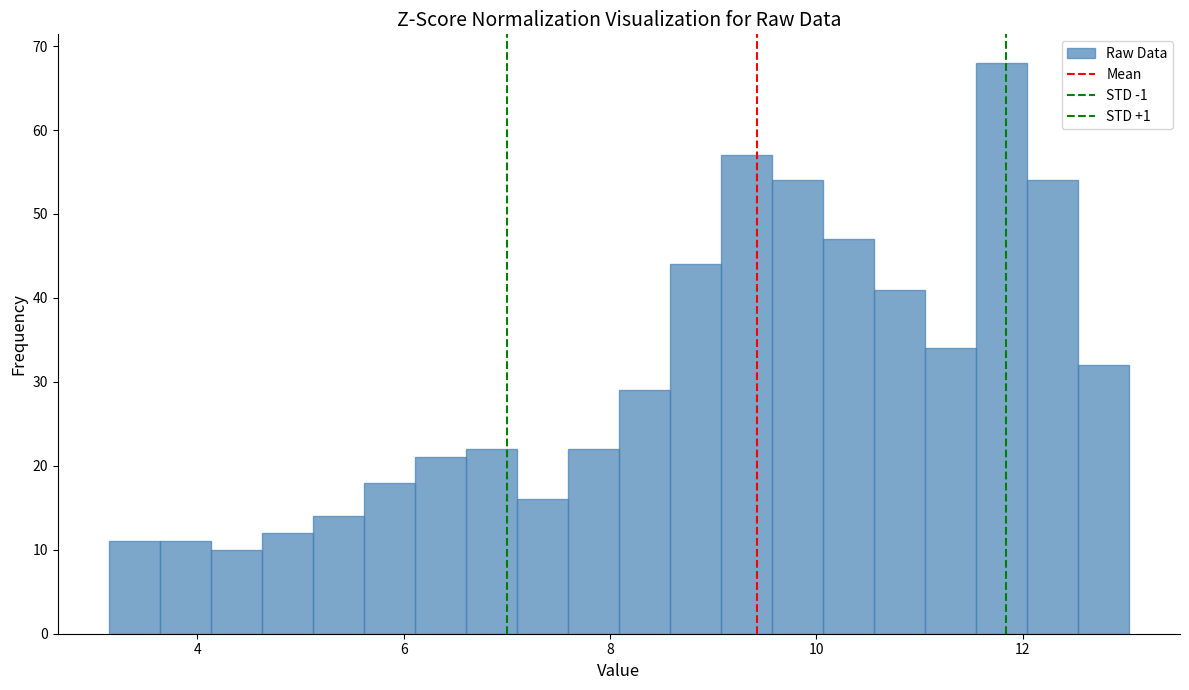

Read against the x-axis, roughly where is the centre of the tallest bar?

11.8